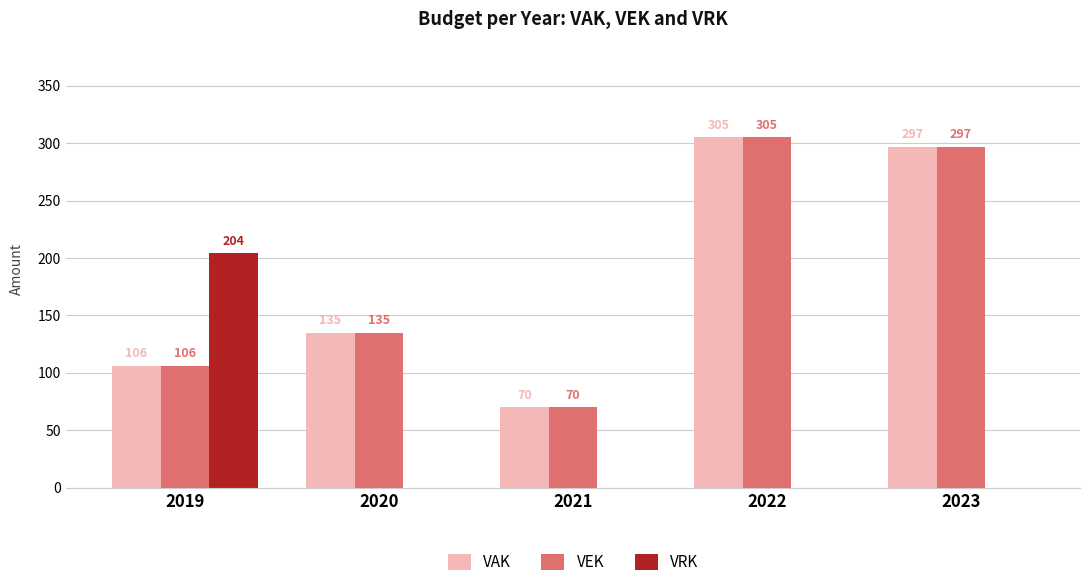

At which category is the sum across all series the highest?

2022